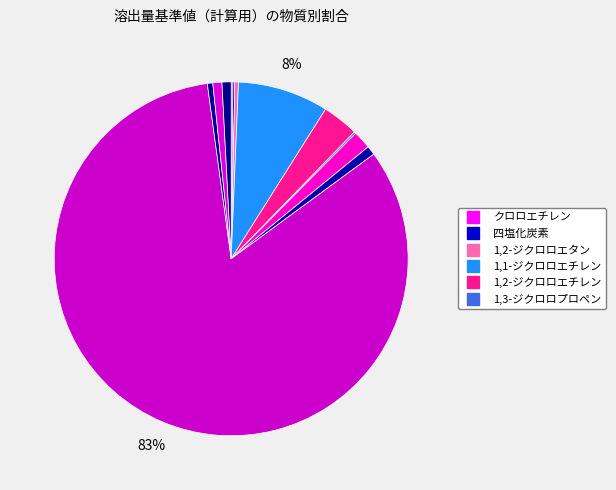

Which category has the biggest portion of the pie?

1,1,1-トリクロロエタン